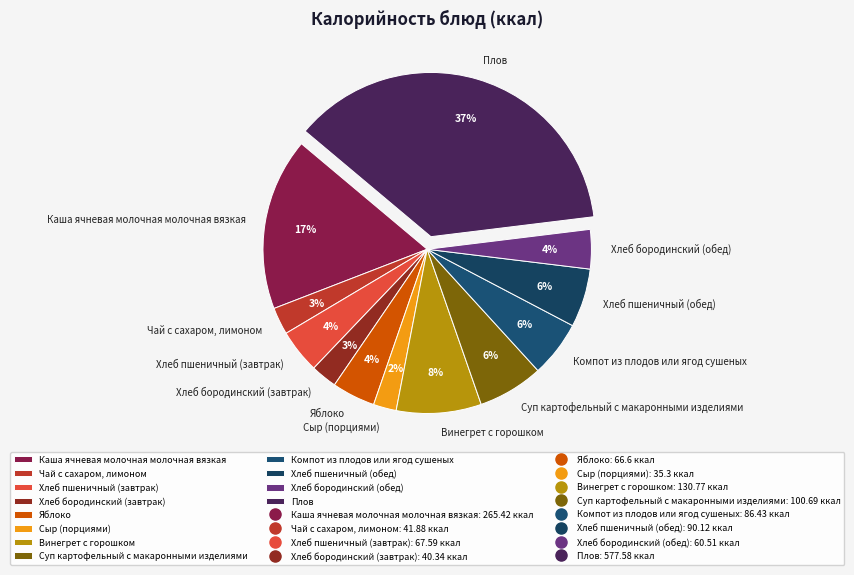

Which category has the biggest portion of the pie?

Плов